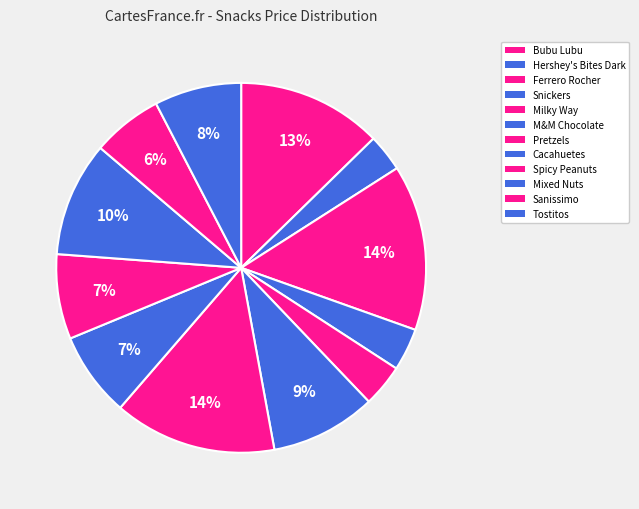

How many segments does this pie chart have?

12